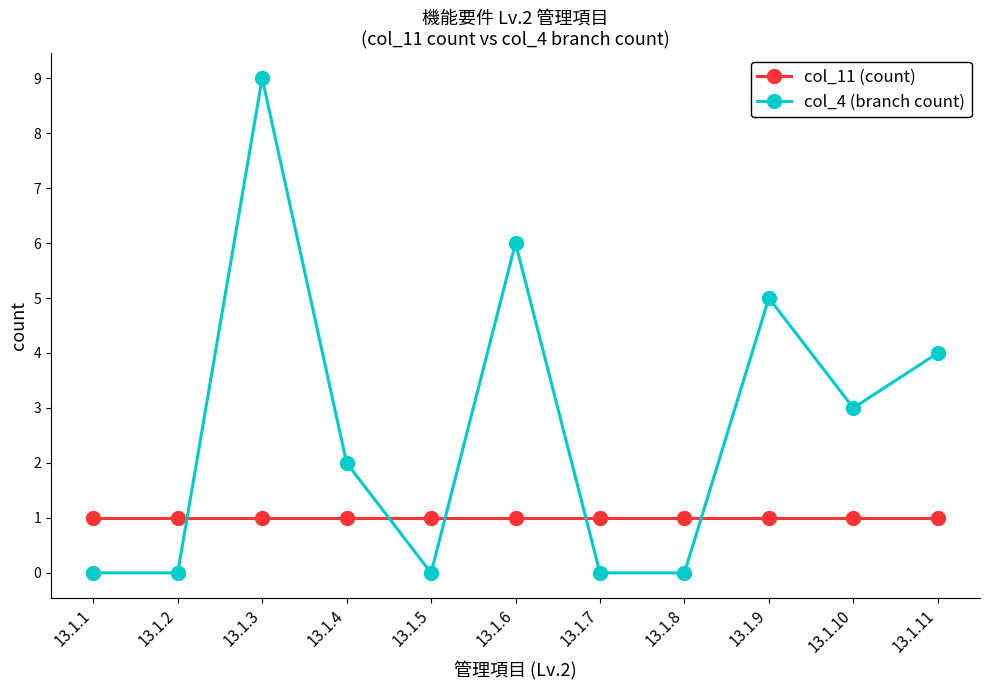

What is the sum of all col_11 (count) values?

11